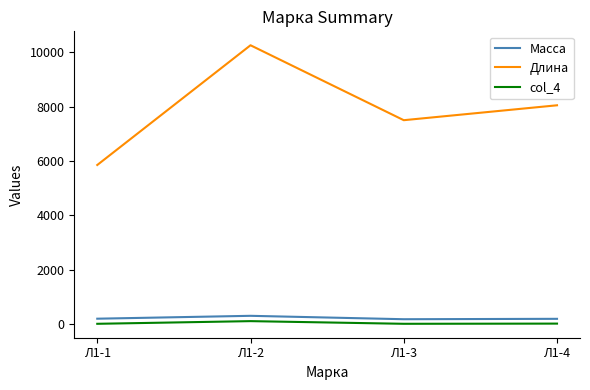

What is the greatest value displayed?

10260.0